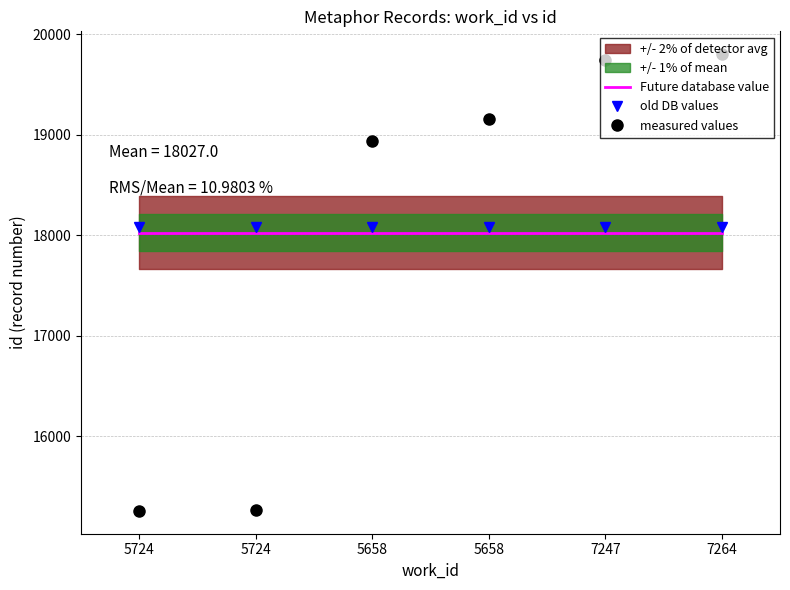

What is the value of the old DB values point at the 4th from the left?

18081.1